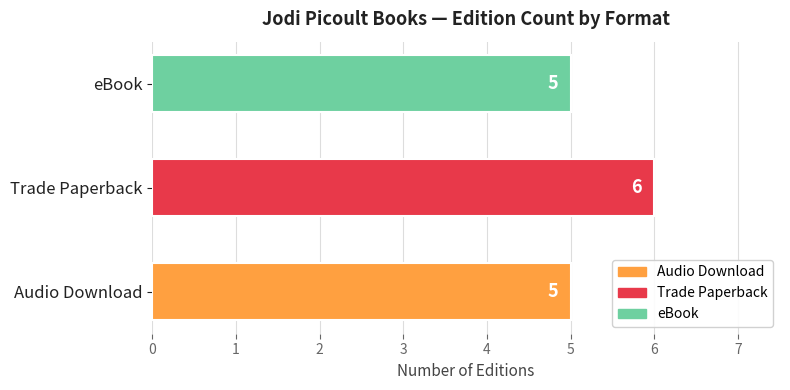

Are the bars grouped side by side (vs. stacked)?

Yes